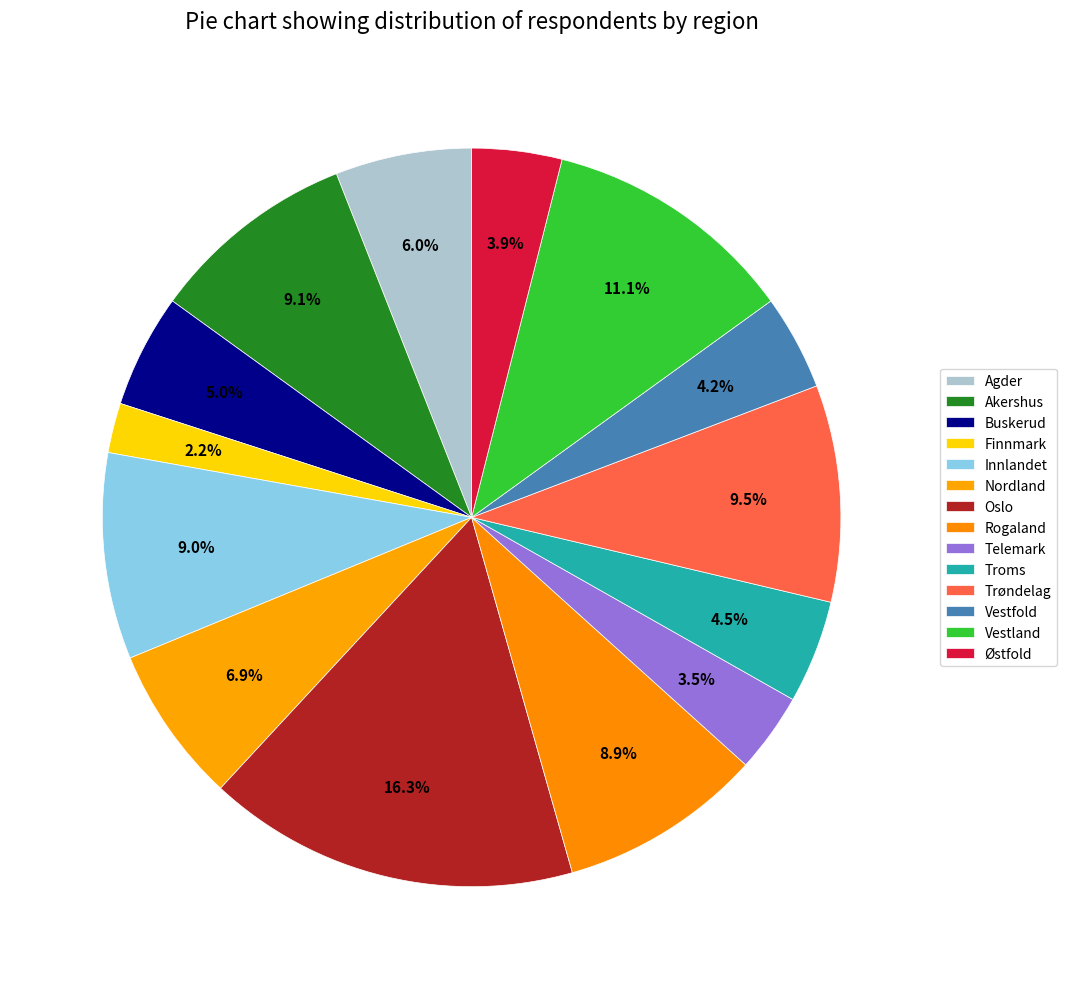

How many segments does this pie chart have?

14